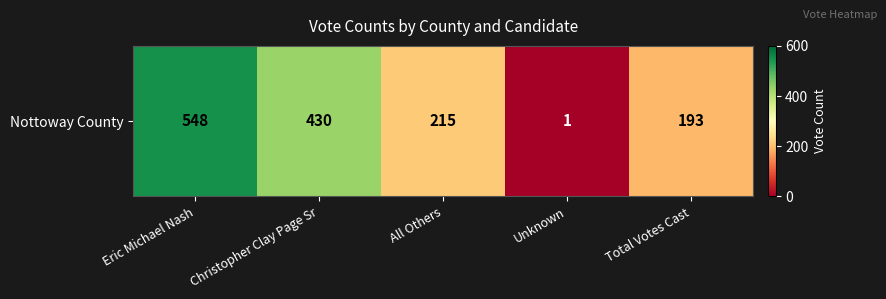

At which category does the chart reach its peak across all series?

Eric Michael Nash